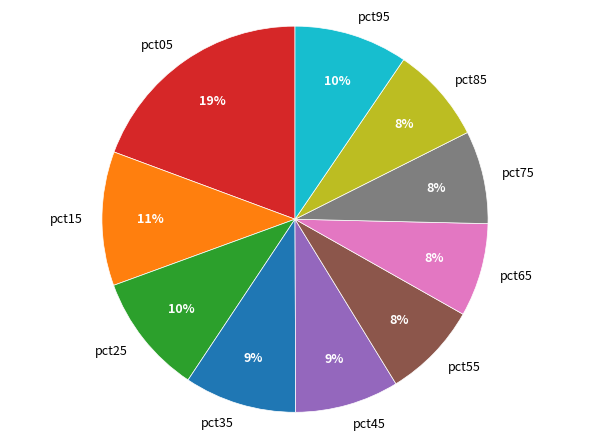

Does pct85 represent more than half of the total?

No